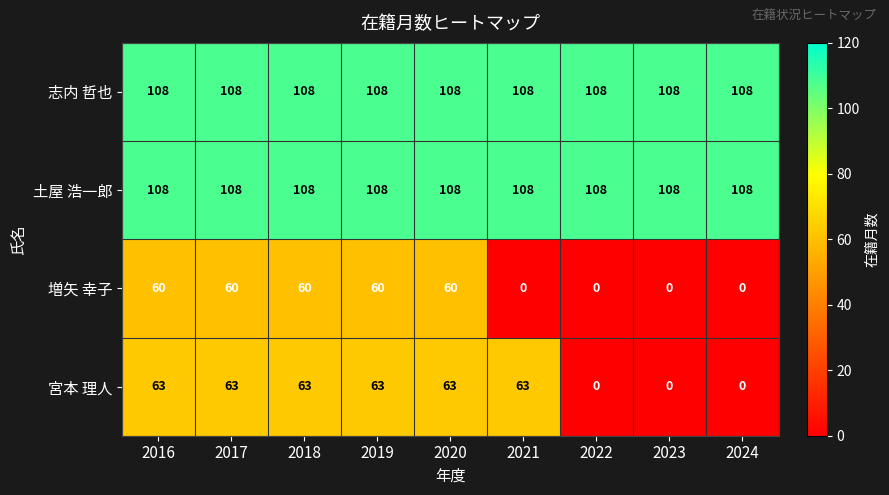

What is the difference between the highest and lowest values at 2024?

108